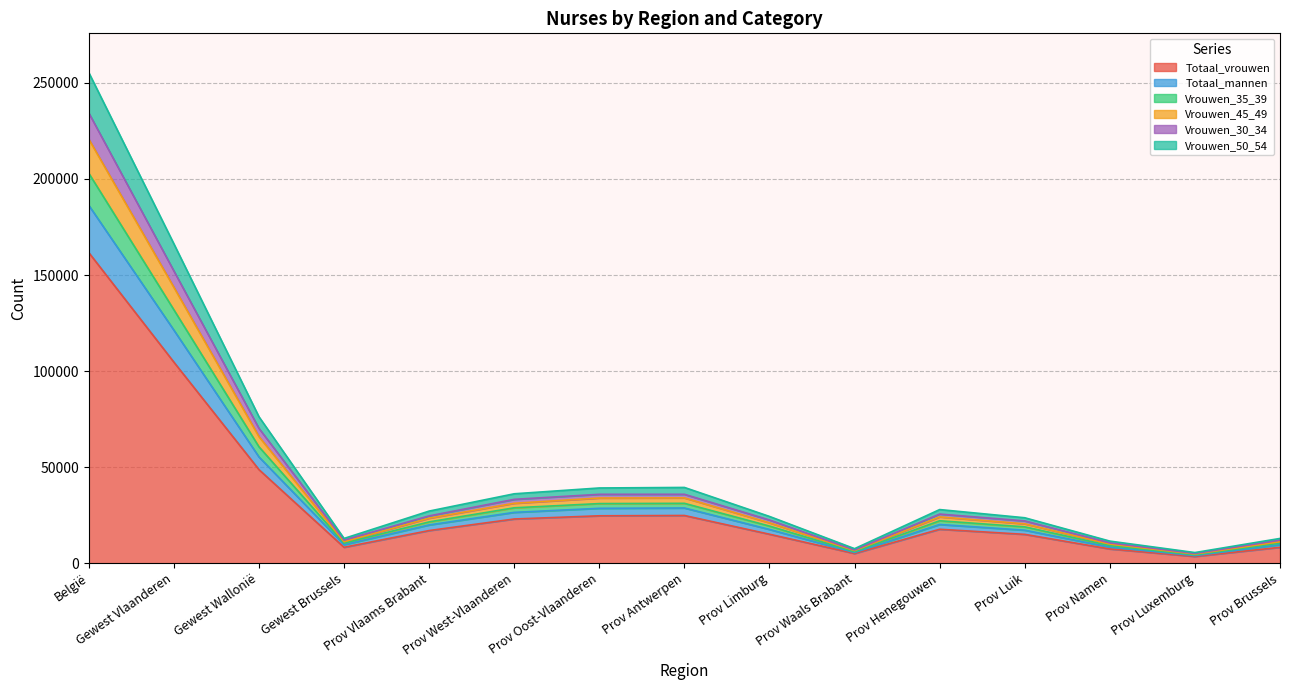

Which category has the highest value in the Totaal_vrouwen series?

België